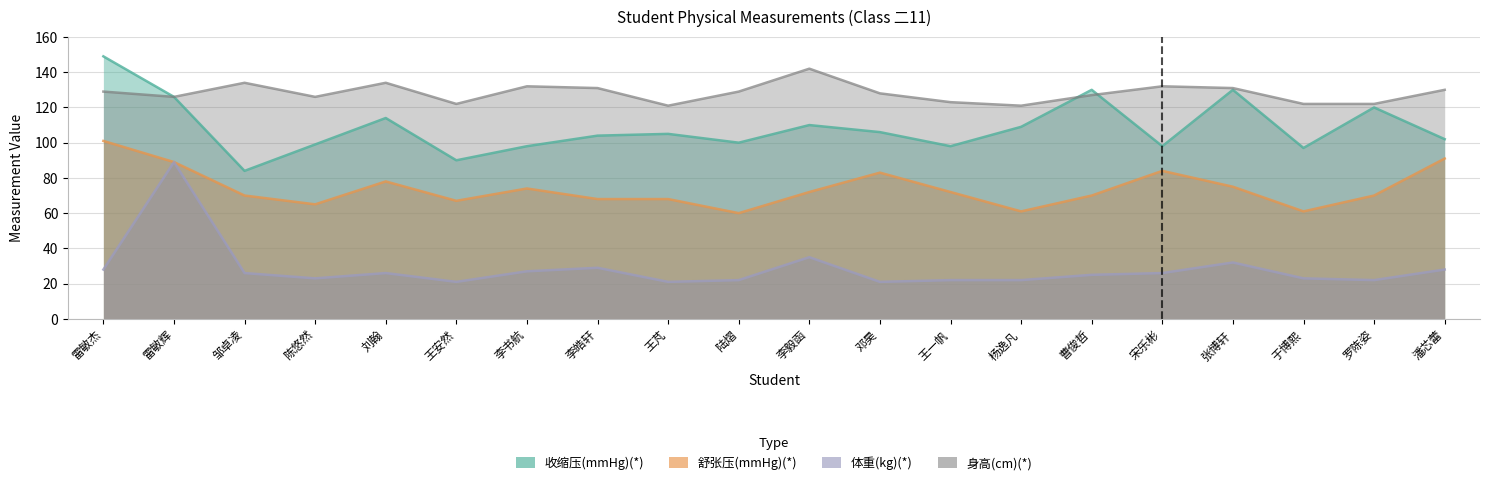

What is the sum of all 舒张压(mmHg)(*) values?

1479